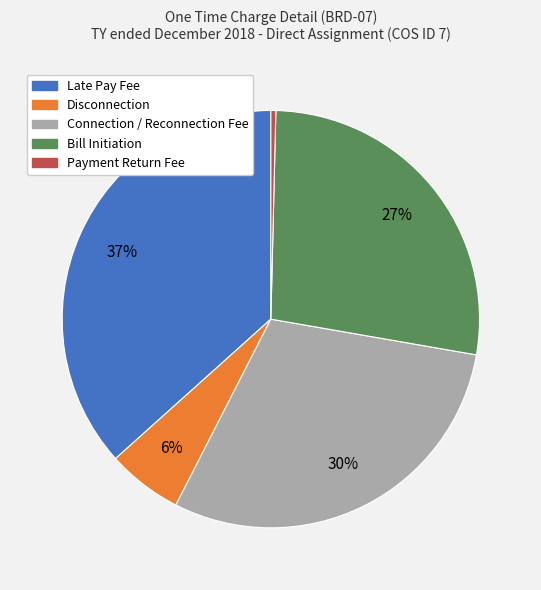

Is Bill Initiation the majority of the pie?

No